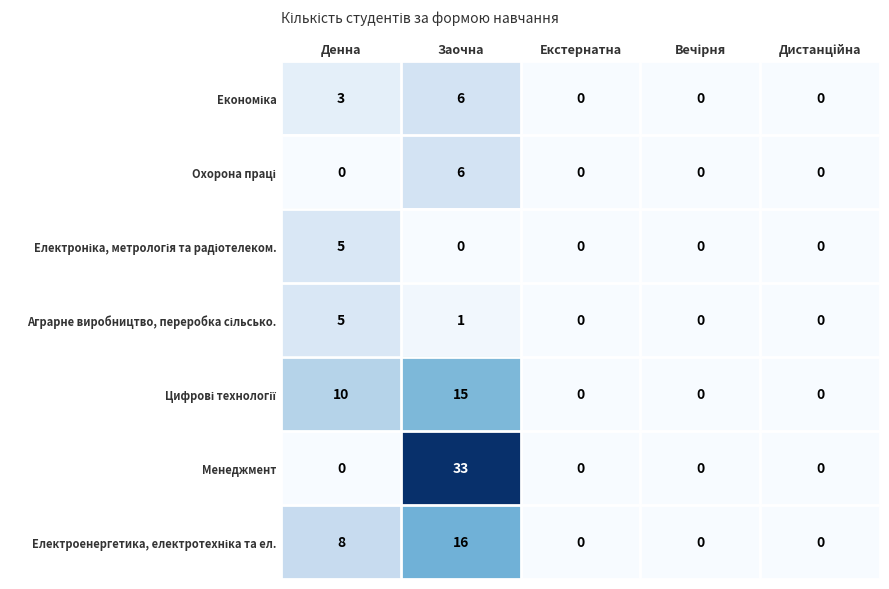

Which series has the largest total across all categories?

Менеджмент